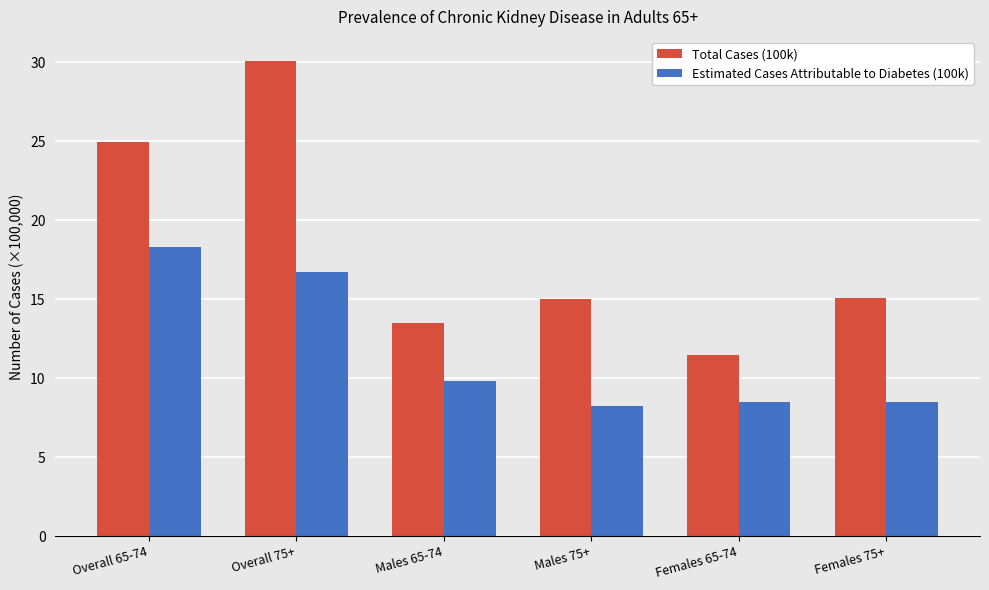

Is the value of Total Cases (100k) at Overall 75+ greater than the value of Estimated Cases Attributable to Diabetes (100k) at Overall 75+?

Yes